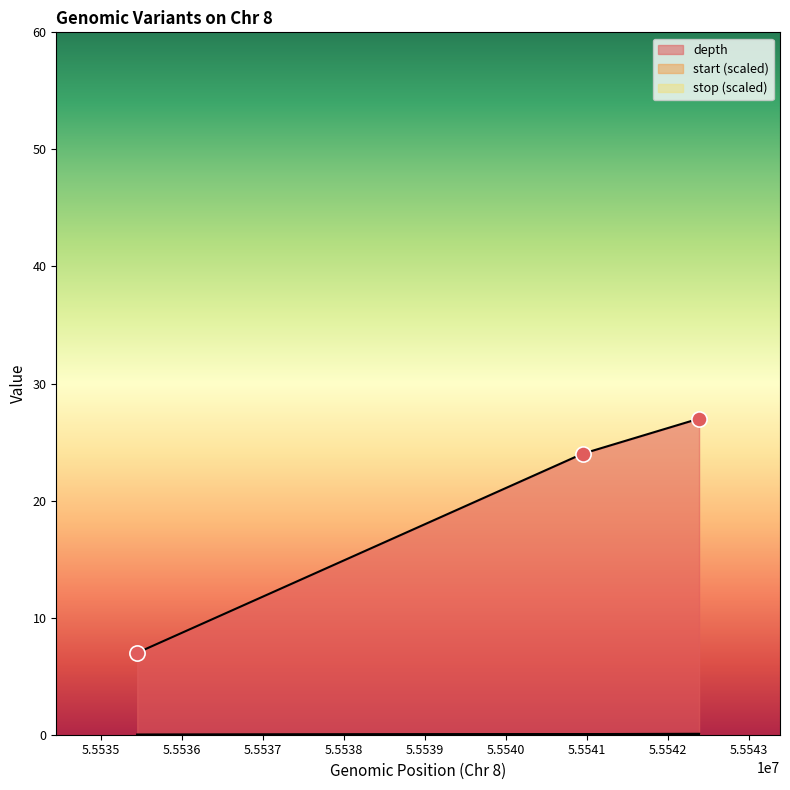

What is the total value across all series at 55535446?

7.0